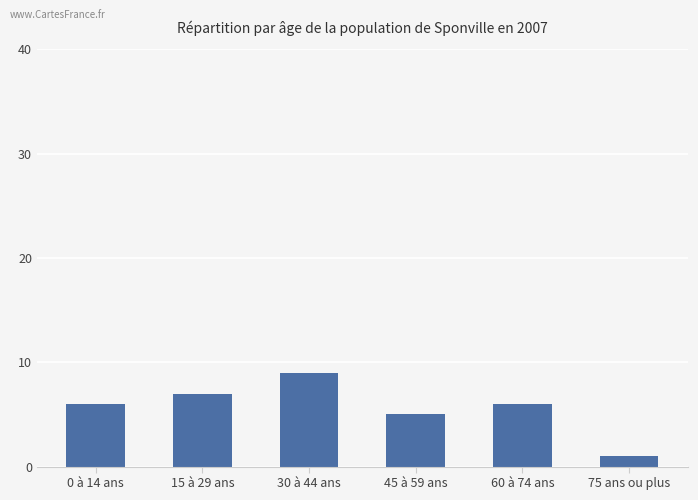

What is the difference between the second highest and minimum values?

6